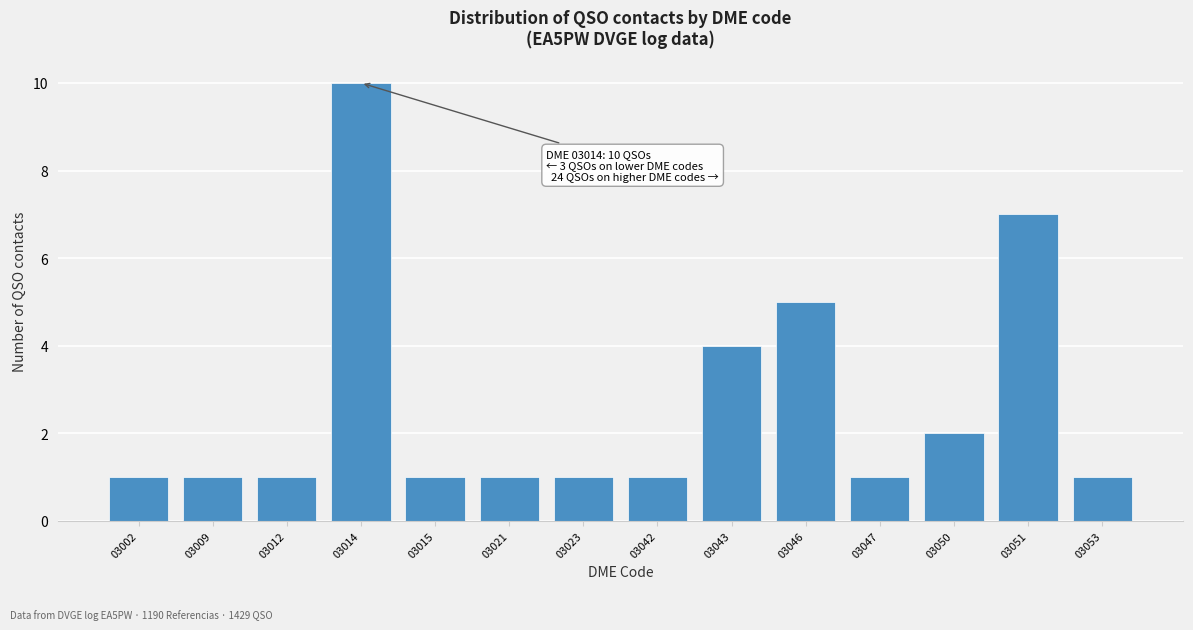

Reading left to right, extract all data points from this chart.

03002=1	03009=1	03012=1	03014=10	03015=1	03021=1	03023=1	03042=1	03043=4	03046=5	03047=1	03050=2	03051=7	03053=1